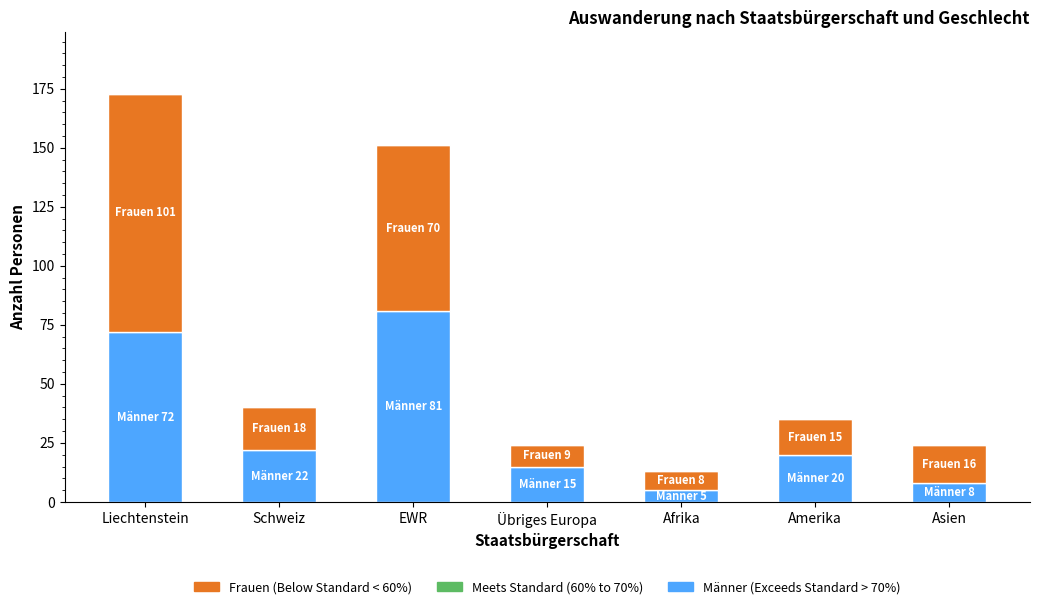

At which category is the sum across all series the highest?

Liechtenstein